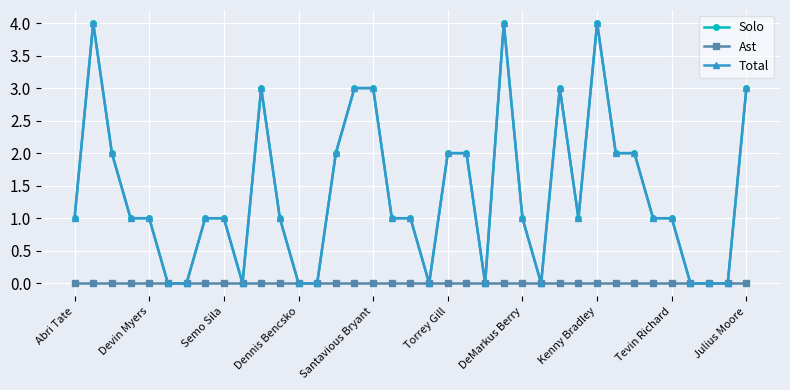

Is this an area chart (filled region under the line)?

No